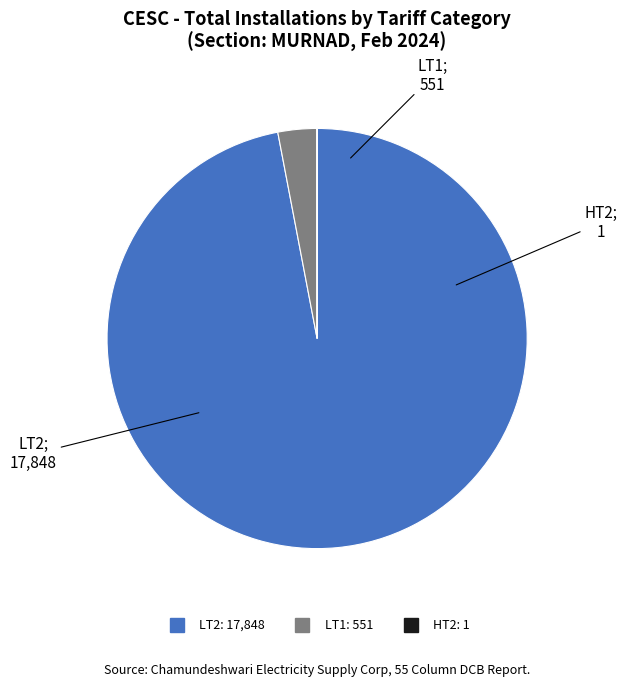

Is there a majority slice in this chart?

Yes